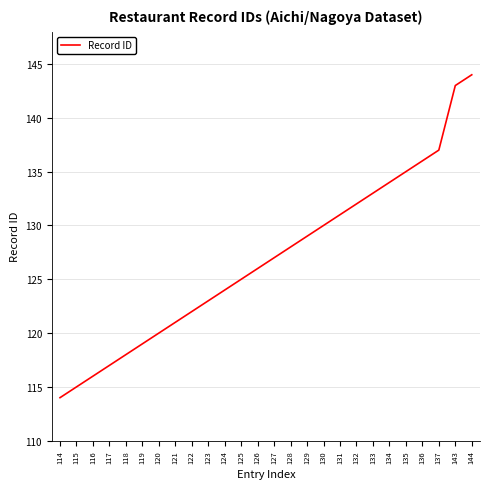

Is it true that the value at 143 is 143?

True